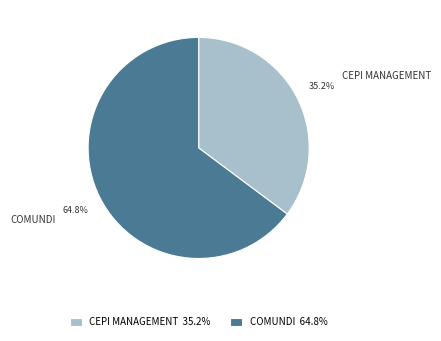

True or false: COMUNDI accounts for 65% of the total.

True